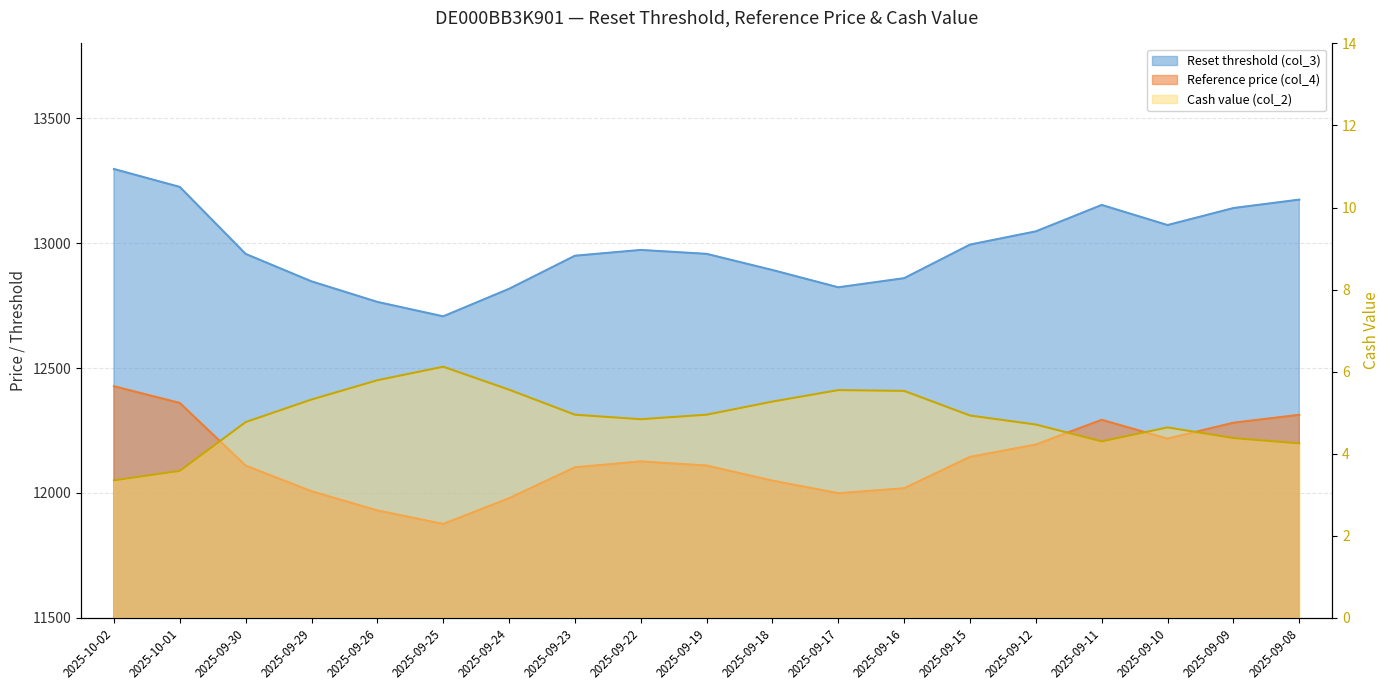

Where is the first local maximum for Cash value (col_2)?

2025-09-25